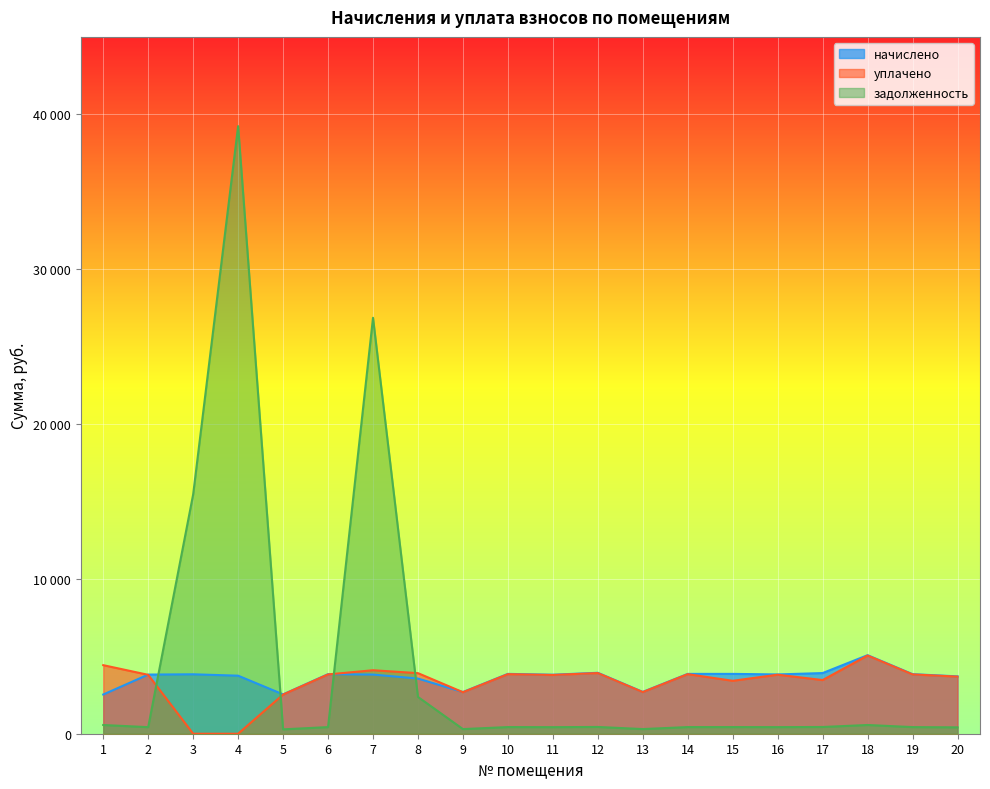

How many data points does each series have?

20